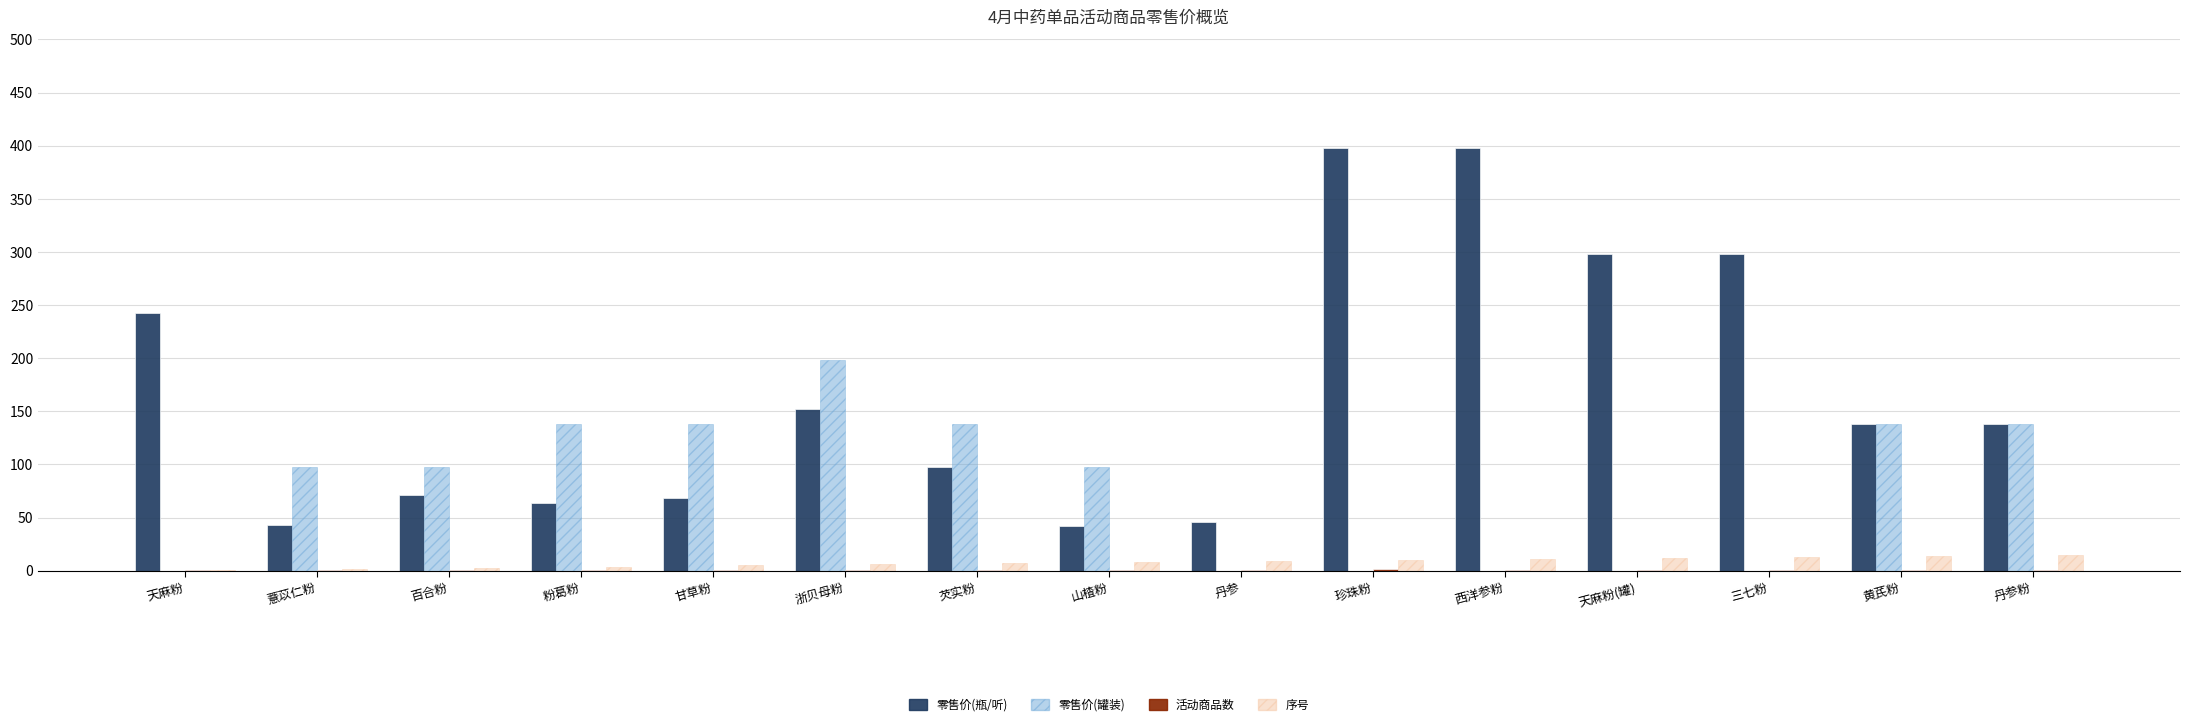

At which label does 零售价(罐装) reach its peak?

浙贝母粉